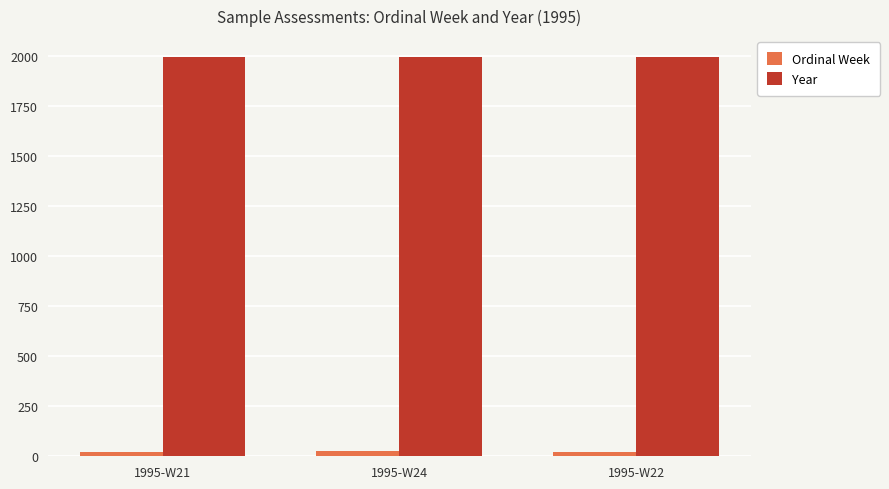

Is it true that Year equals 2698 at 1995-W21?

False